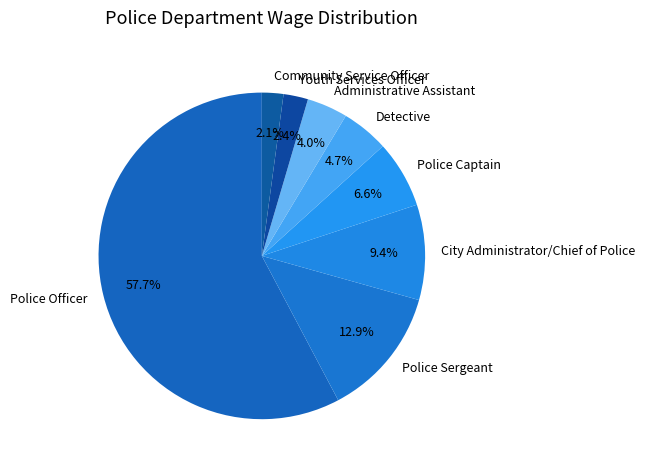

Count the number of slices in the pie.

8